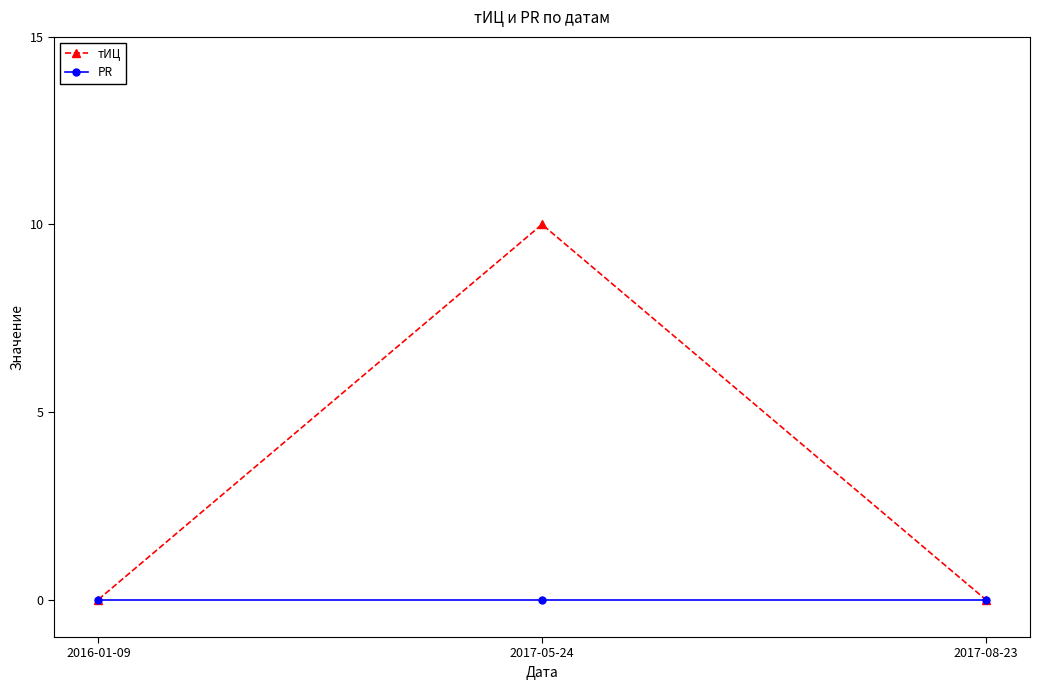

What is the label of the 2nd point from the right?

2017-05-24